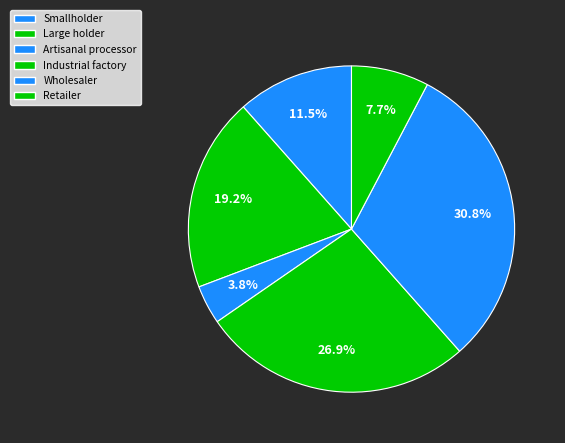

To the nearest percent, what is the combined percentage of Retailer and Large holder?

27%